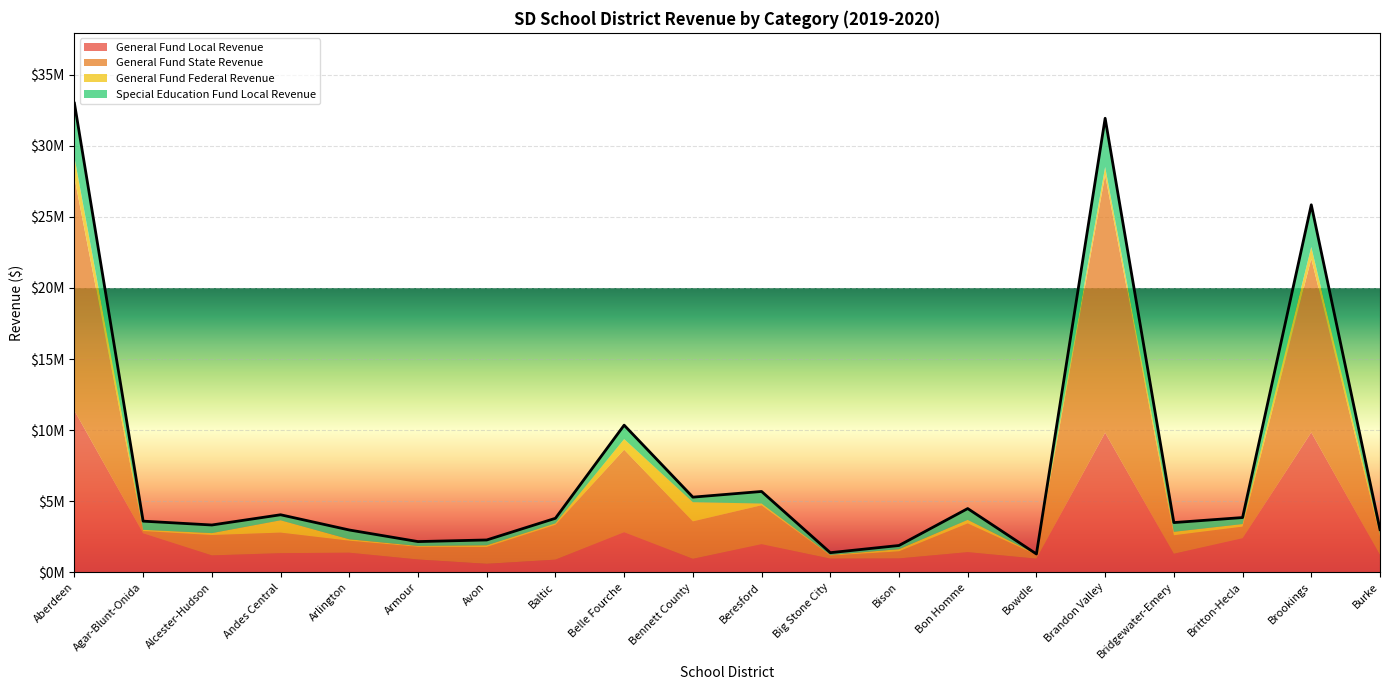

Rank the categories by Special Education Fund Local Revenue value from highest to lowest.

Aberdeen, Brandon Valley, Brookings, Belle Fourche, Beresford, Bon Homme, Arlington, Bridgewater-Emery, Agar-Blunt-Onida, Alcester-Hudson, Britton-Hecla, Andes Central, Avon, Bennett County, Baltic, Burke, Armour, Bison, Big Stone City, Bowdle